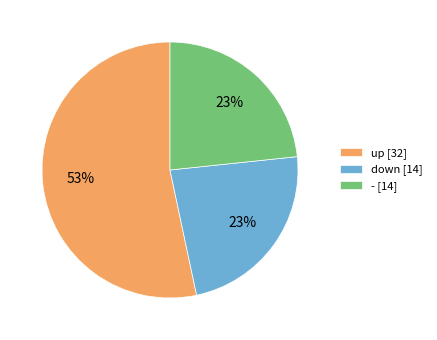

True or false: - accounts for 31% of the total.

False